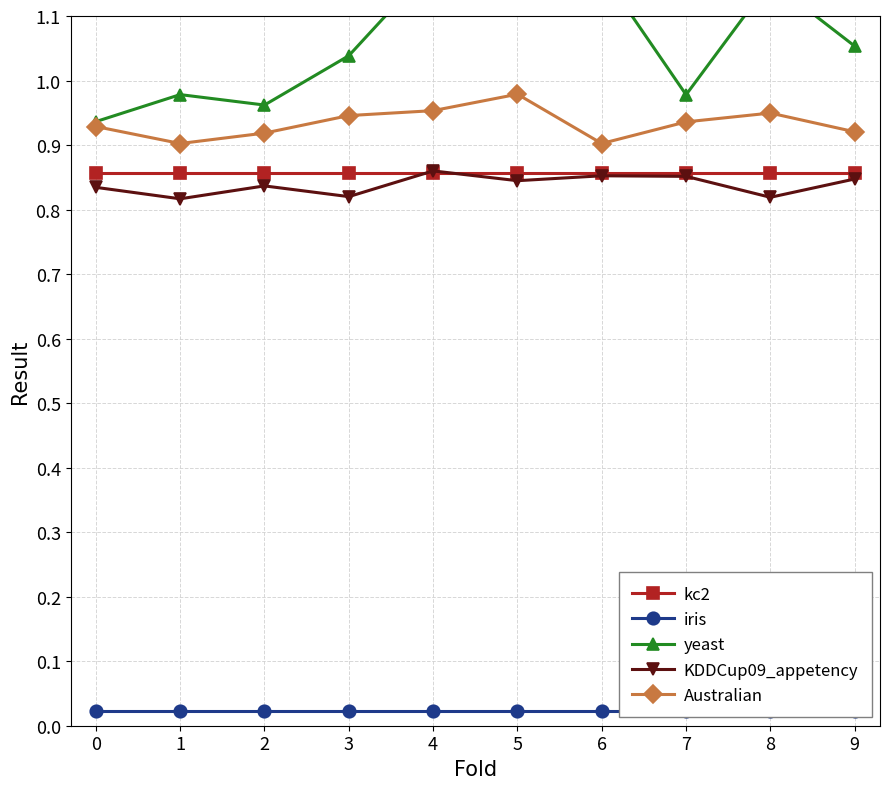

How many series are shown in this chart?

5